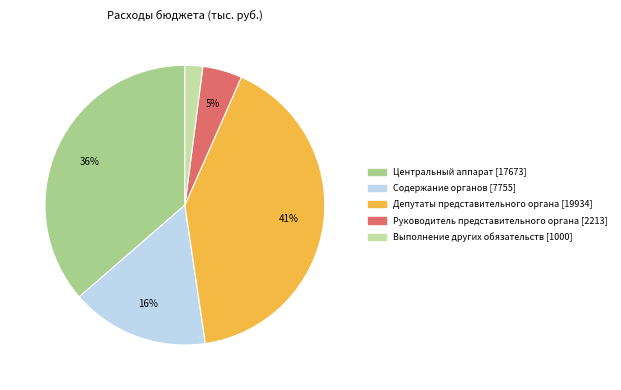

Count the number of slices in the pie.

5